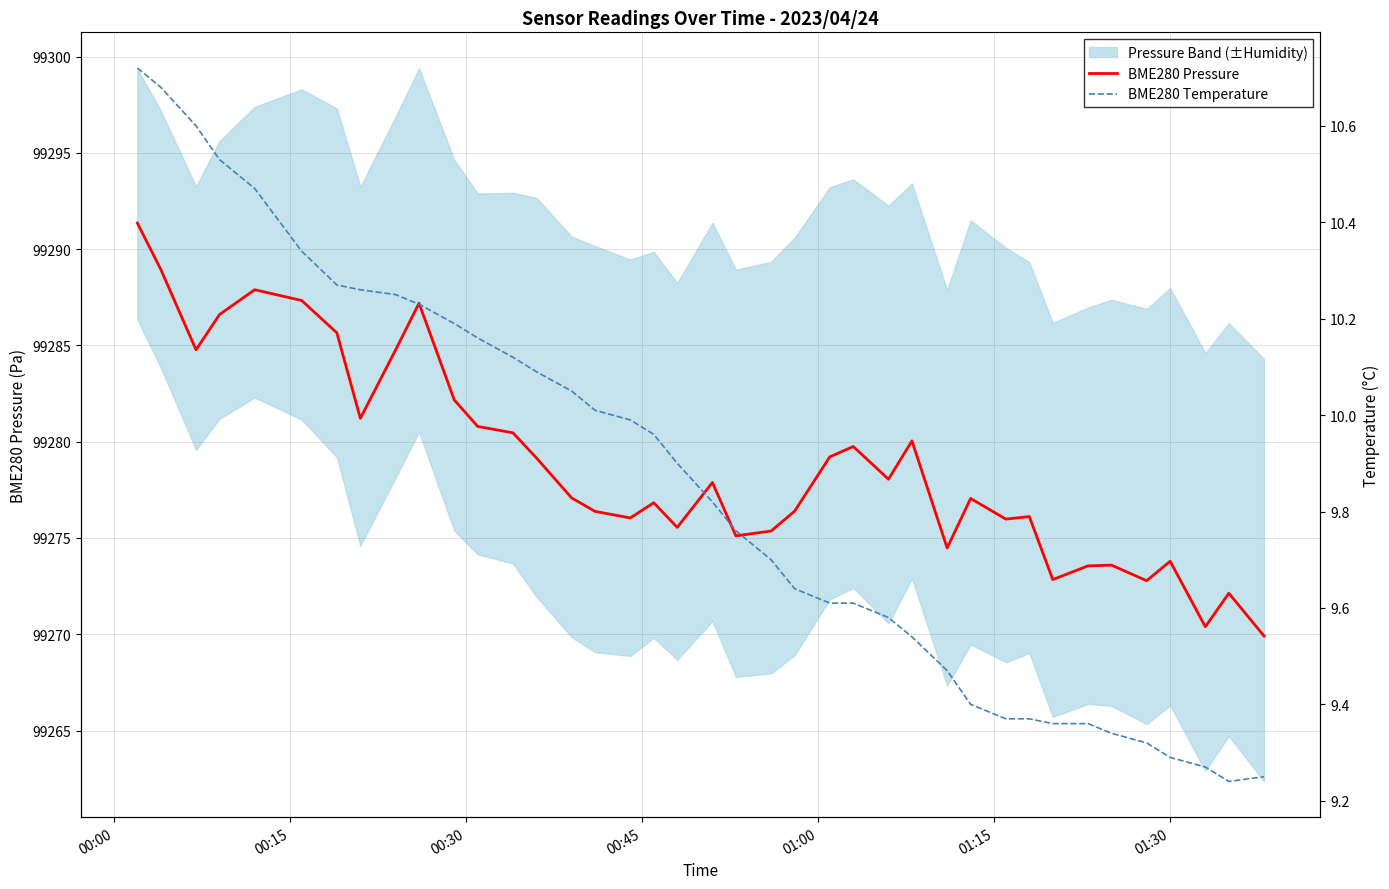

What is the minimum value for BME280 Pressure?

99269.9